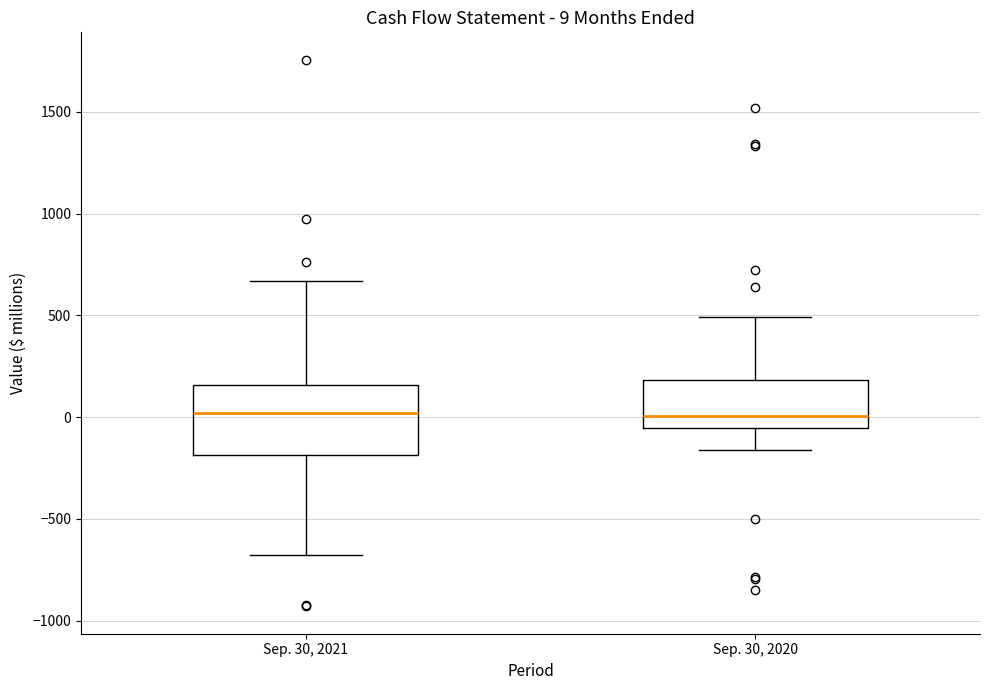

Which box is the tallest, from its lower edge to its upper edge?

Sep. 30, 2021